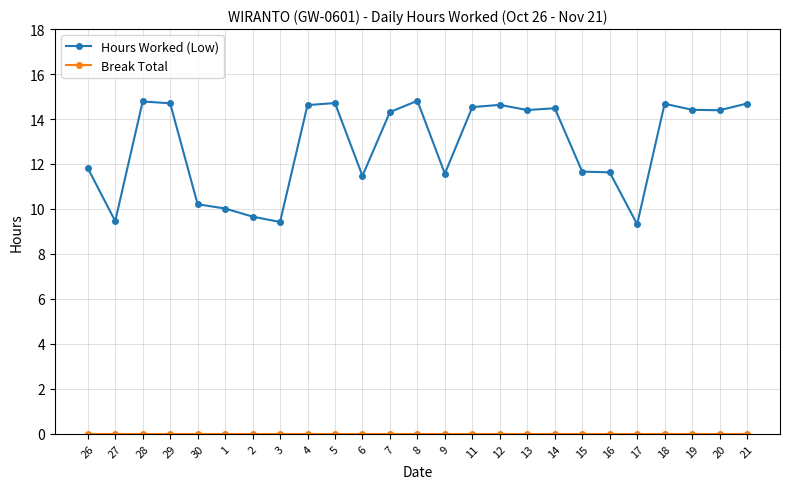

True or false: Hours Worked (Low) has more than 1 points higher than both neighbors.

True